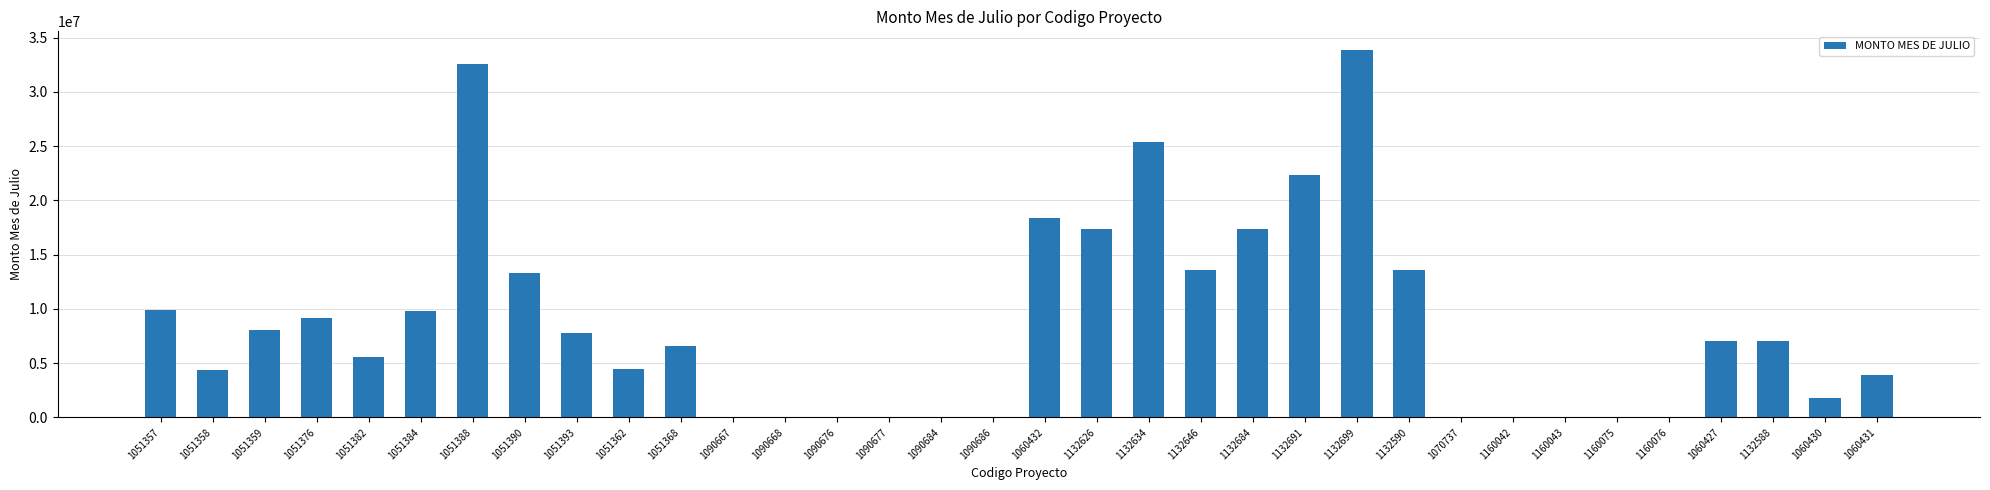

What is the average value?

8625231